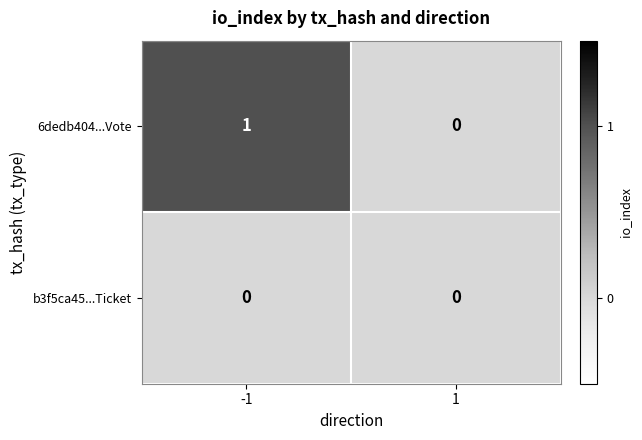

True or false: 6dedb404...Vote has a value of 1 at -1.

True